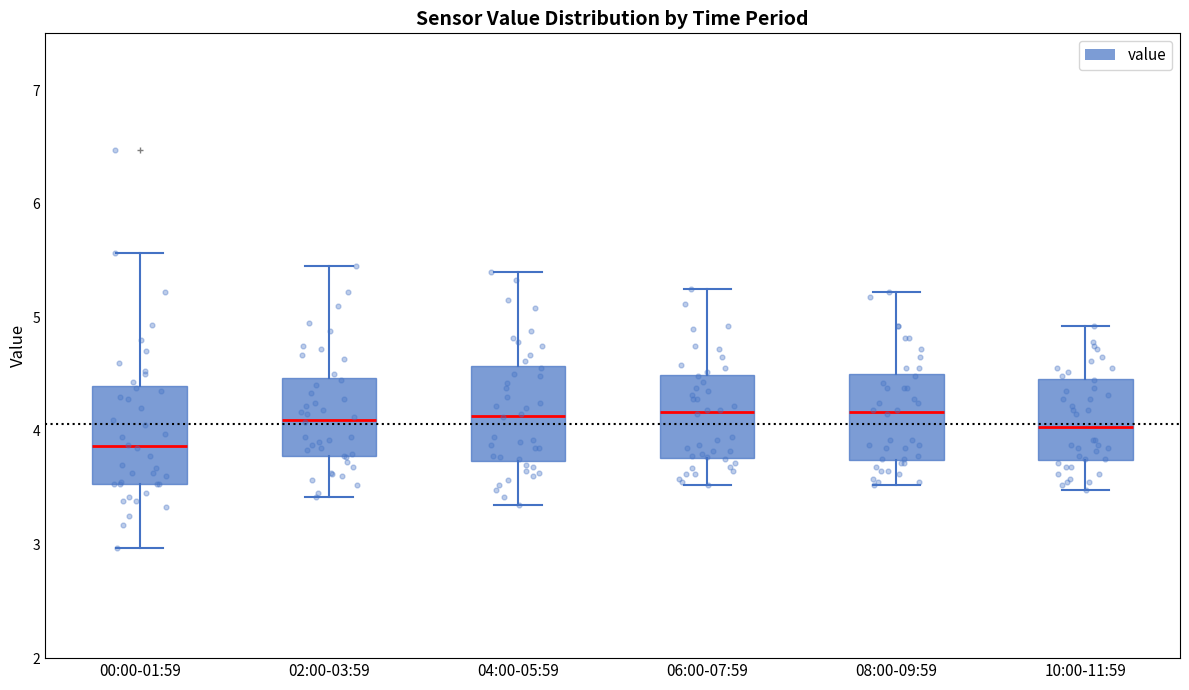

Reading left to right, read every box against the y-axis: the position of its median line, the range the box covers, and the ends of its whiskers. The values are not printed on the chart, so give them approximately, as read against the axis.

00:00-01:59: median 3.9, box 3.5 to 4.4, whiskers 3.0 to 5.6
02:00-03:59: median 4.1, box 3.8 to 4.5, whiskers 3.4 to 5.5
04:00-05:59: median 4.1, box 3.7 to 4.6, whiskers 3.4 to 5.4
06:00-07:59: median 4.2, box 3.8 to 4.5, whiskers 3.5 to 5.3
08:00-09:59: median 4.2, box 3.7 to 4.5, whiskers 3.5 to 5.2
10:00-11:59: median 4.0, box 3.7 to 4.5, whiskers 3.5 to 4.9